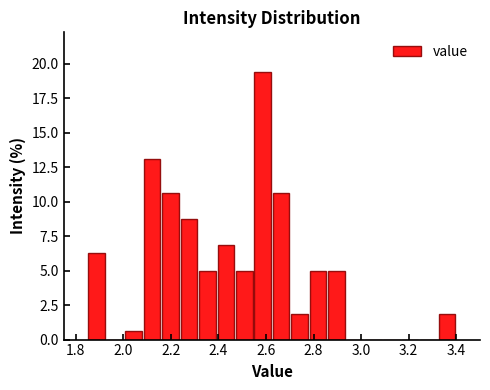

Around what value on the x-axis is the tallest bar? Give the approximate position of its centre, as read against the axis.

2.58